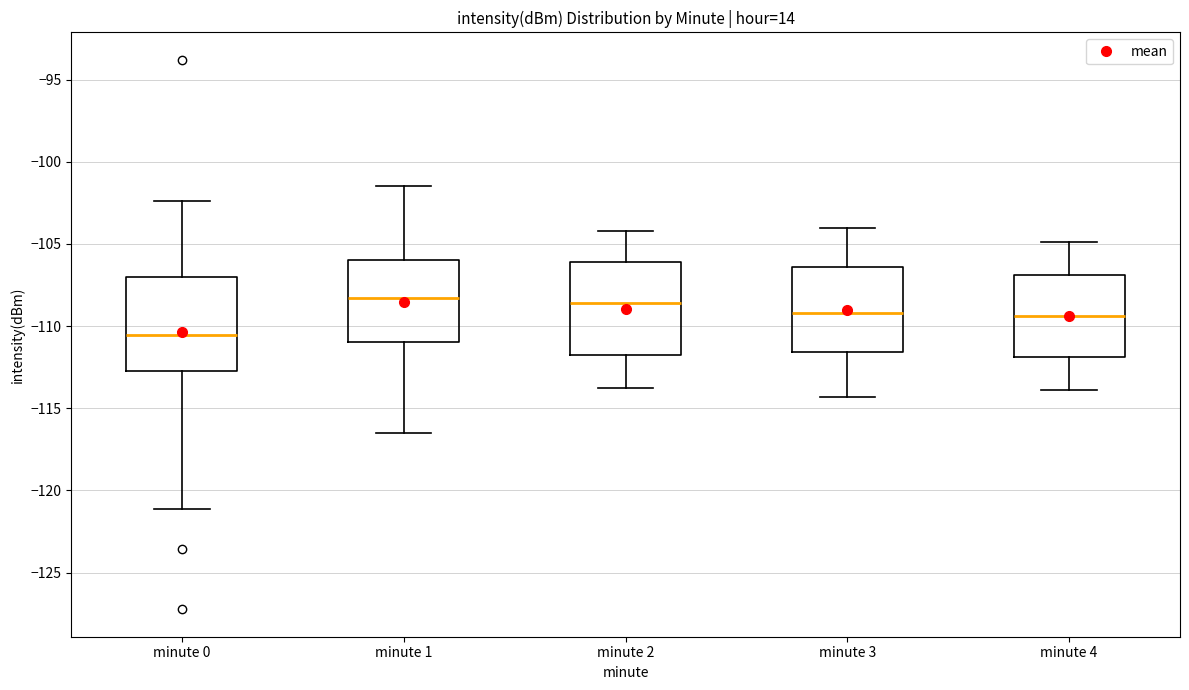

Reading left to right, transcribe this box plot: for each box, give where its median line is, the range the box spans, and where its two whiskers end, as read against the y-axis. The values are not printed on the chart, so give them approximately, as read against the axis.

minute 0: median -110.5, box -112.5 to -107.0, whiskers -121.0 to -102.5
minute 1: median -108.5, box -111.0 to -106.0, whiskers -116.5 to -101.5
minute 2: median -108.5, box -112.0 to -106.0, whiskers -114.0 to -104.0
minute 3: median -109.0, box -111.5 to -106.5, whiskers -114.5 to -104.0
minute 4: median -109.5, box -112.0 to -107.0, whiskers -114.0 to -105.0